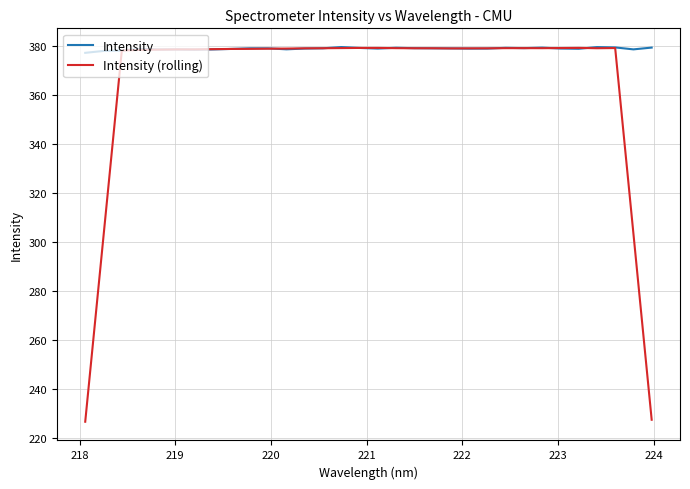

What is the lowest value of the Intensity (rolling) series?

226.6